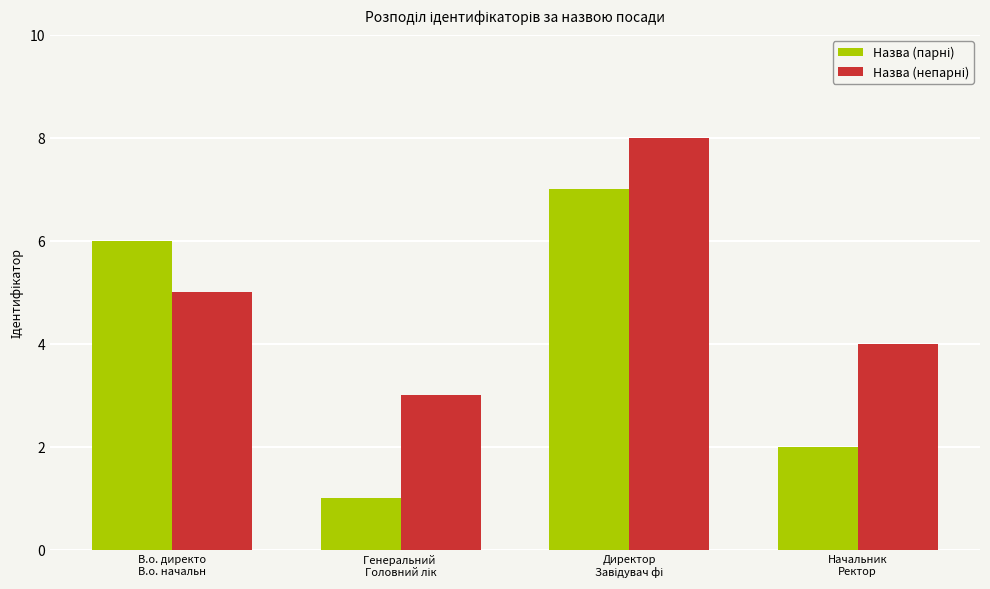

What is the sum of the Назва (непарні) values at Начальник
Ректор and В.о. директо
В.о. начальн?

9